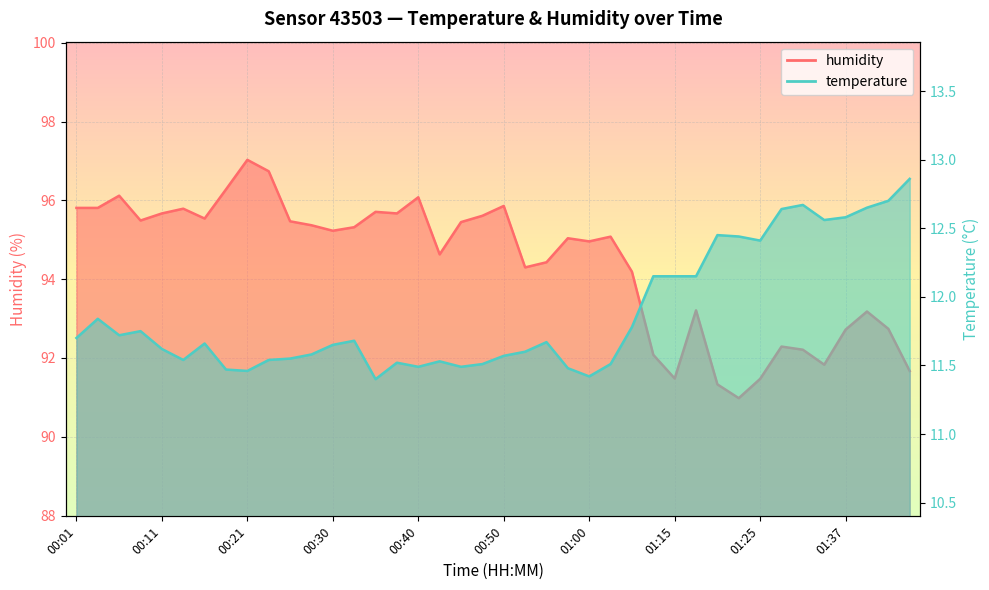

At which label is humidity closest to 94?

01:09